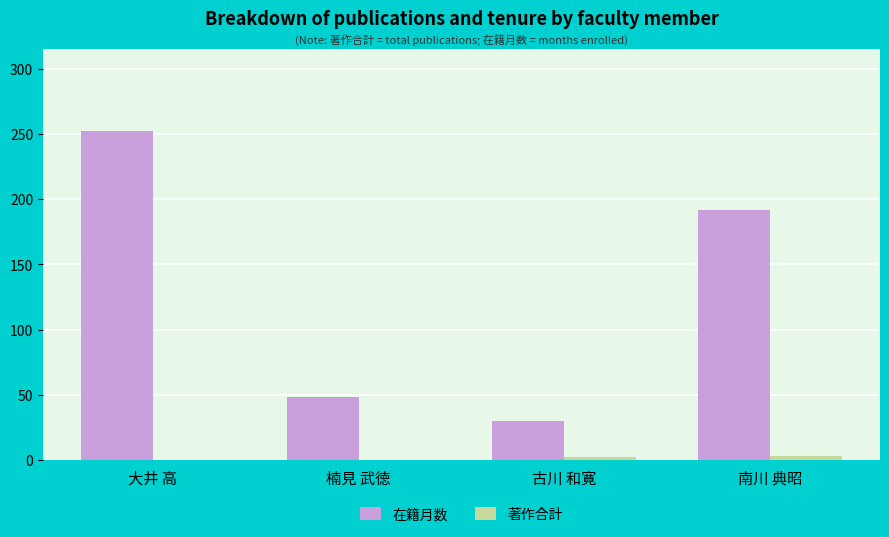

At which category is the sum across all series the highest?

大井 高